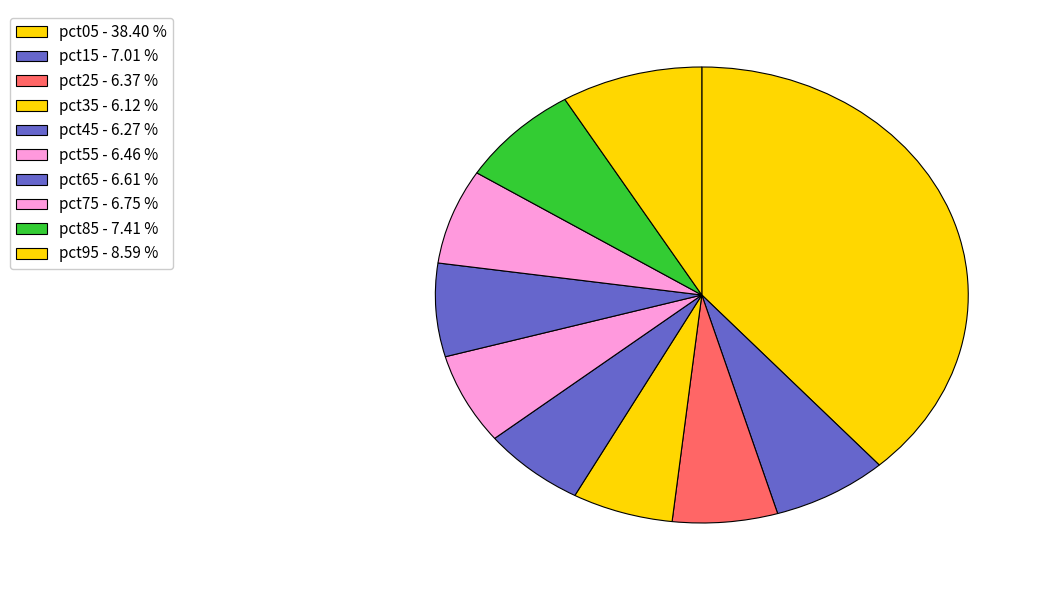

To the nearest percent, what is the combined percentage of pct25 and pct75?

13%